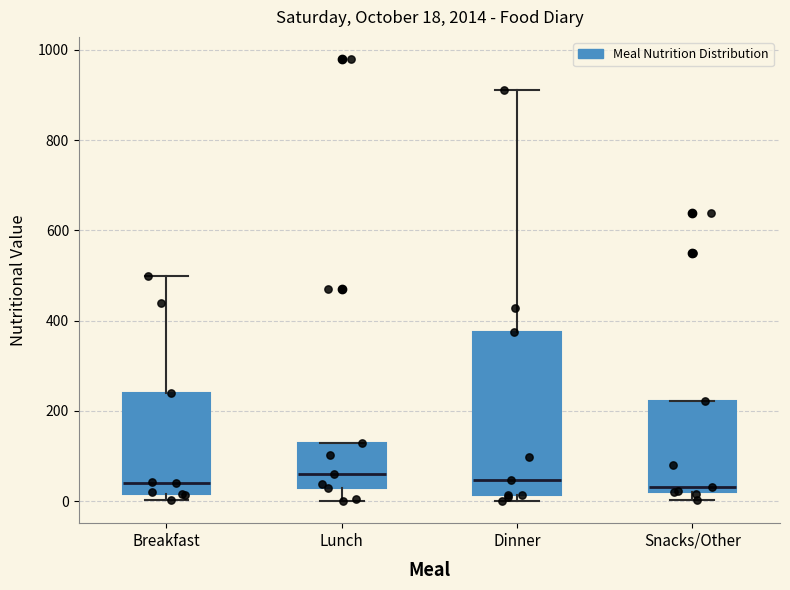

Comparing the boxes themselves (not the whiskers), which one is the tallest?

Dinner